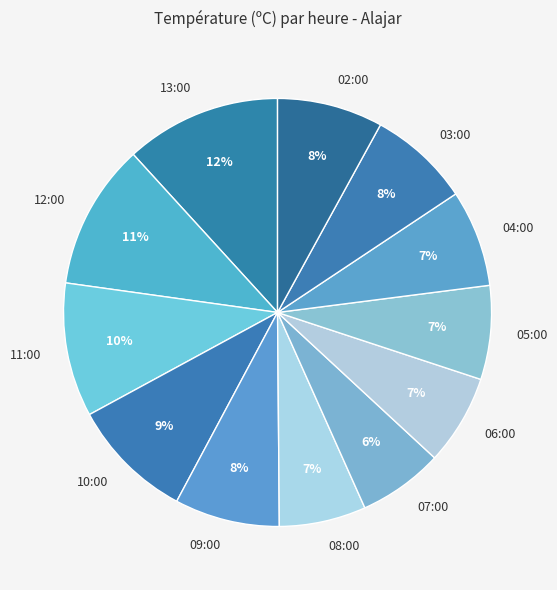

What is the largest slice in the pie chart?

13:00